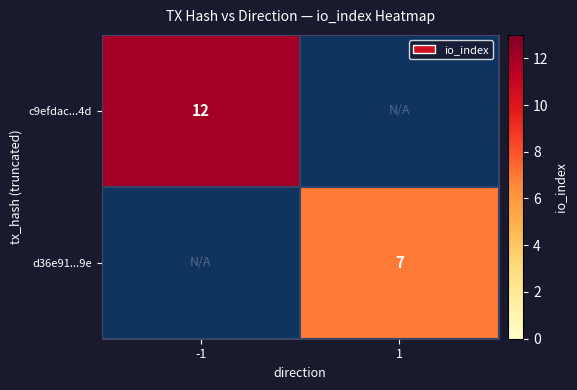

The d36e91...9e series shows 3 at 1. True or false?

False